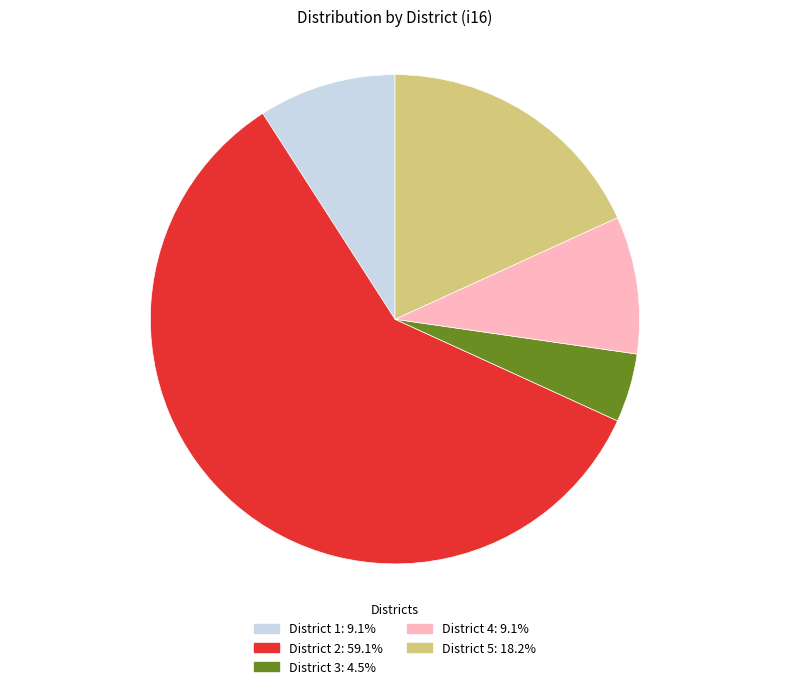

Is the sum of District 4 and District 1 greater than half?

No